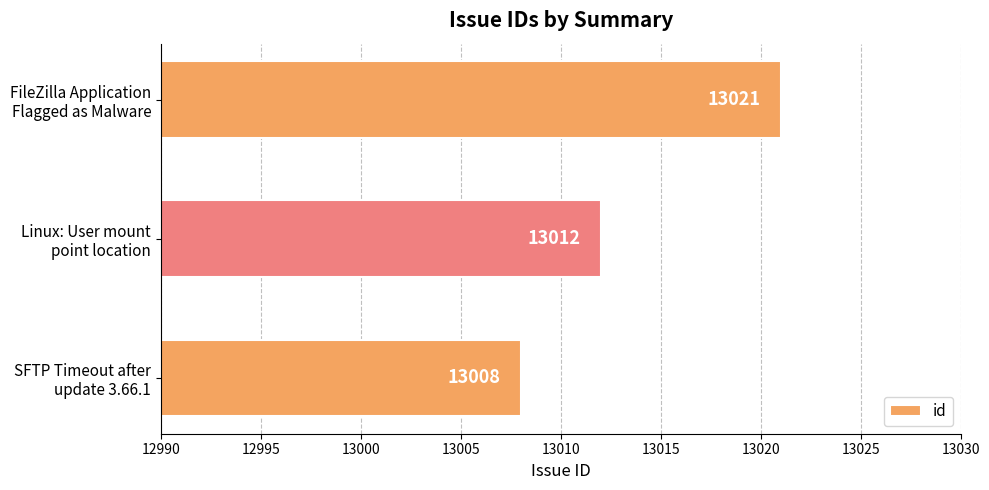

What is the value of the 2nd bar from the top?

13012